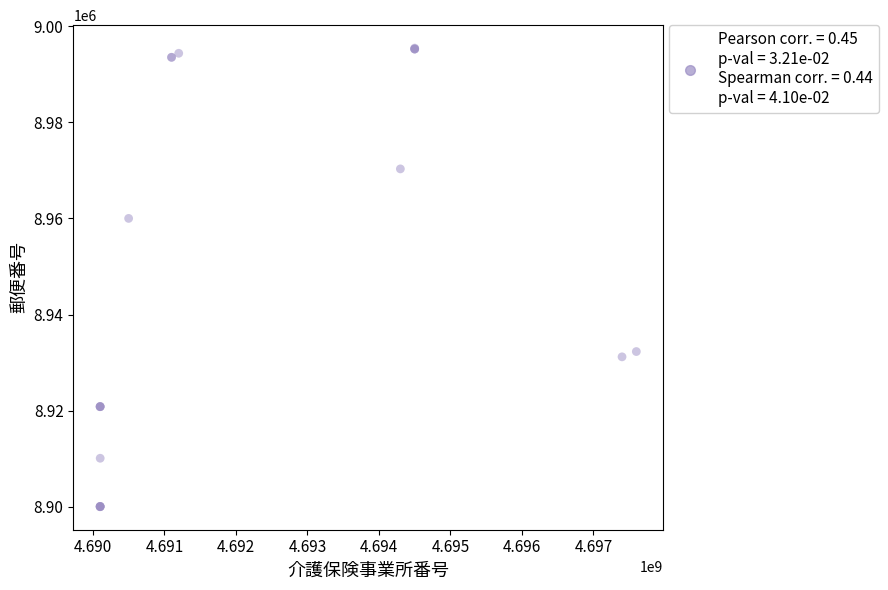

What Y value in the scatter plot is closest to 8947719?

8960001